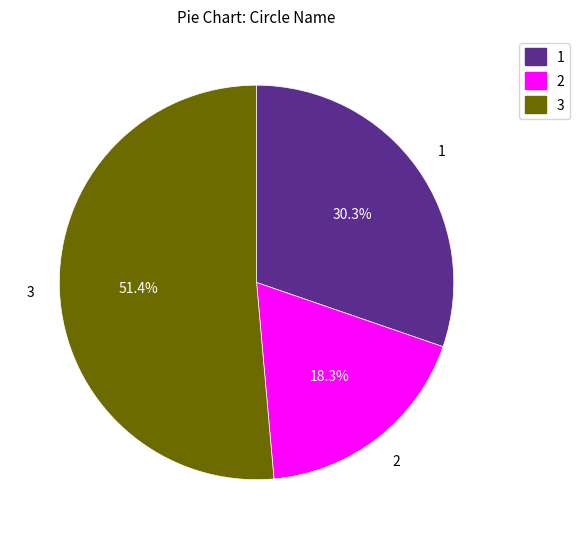

Approximately how many times larger is the value at 2 compared to 3?

0.4